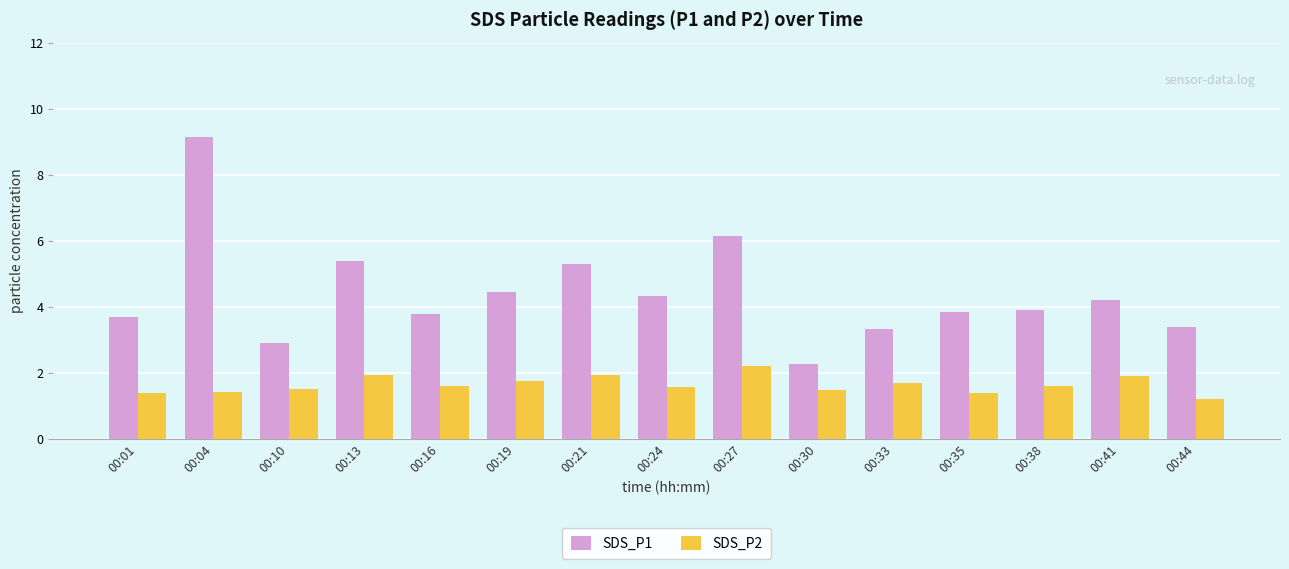

How many bars are there in each group?

2